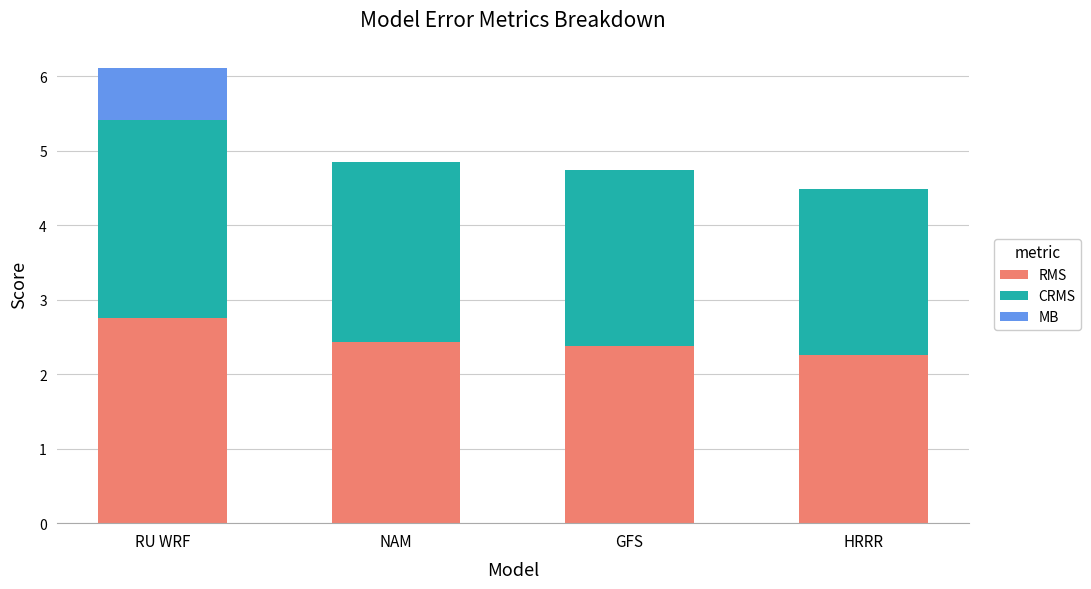

What is the total value across all series at HRRR?

4.5